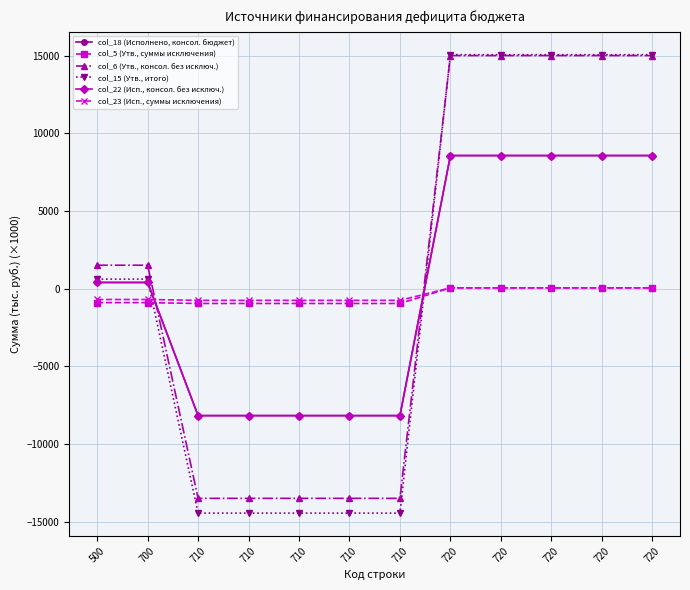

How many lines are shown in the chart?

6